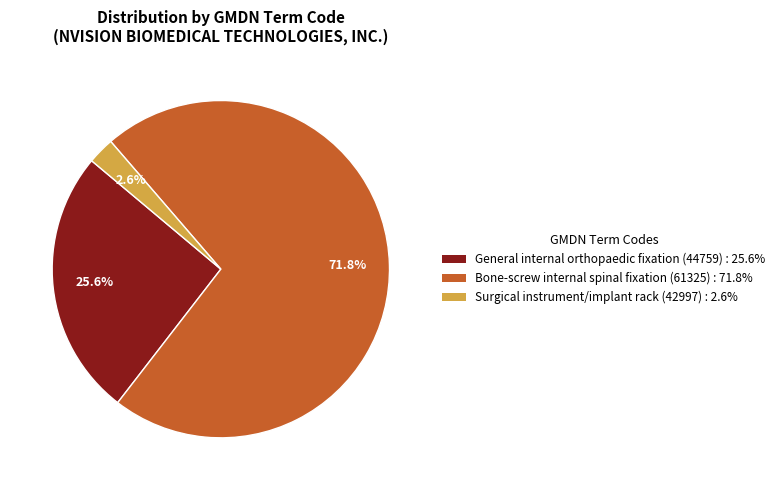

How many slices are in this pie chart?

3